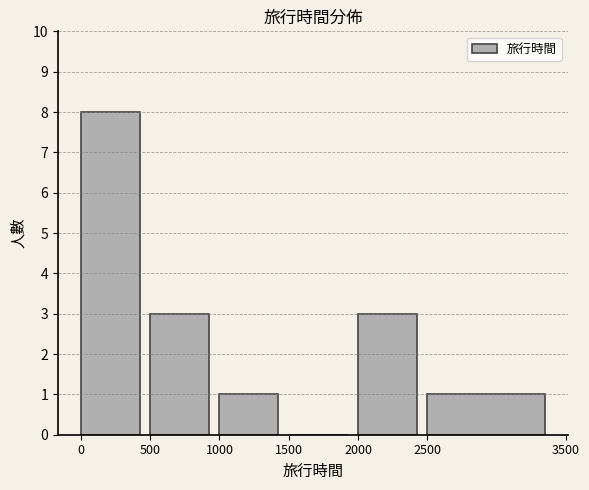

Reading left to right, transcribe this chart: for each bar, give the range it covers on the x-axis and its height. The values are not printed on the chart, so give them approximately, as read against the axis.

0 to 500: 8
500 to 1000: 3
1000 to 1500: 1
1500 to 2000: 0
2000 to 2500: 3
2500 to 3500: 1